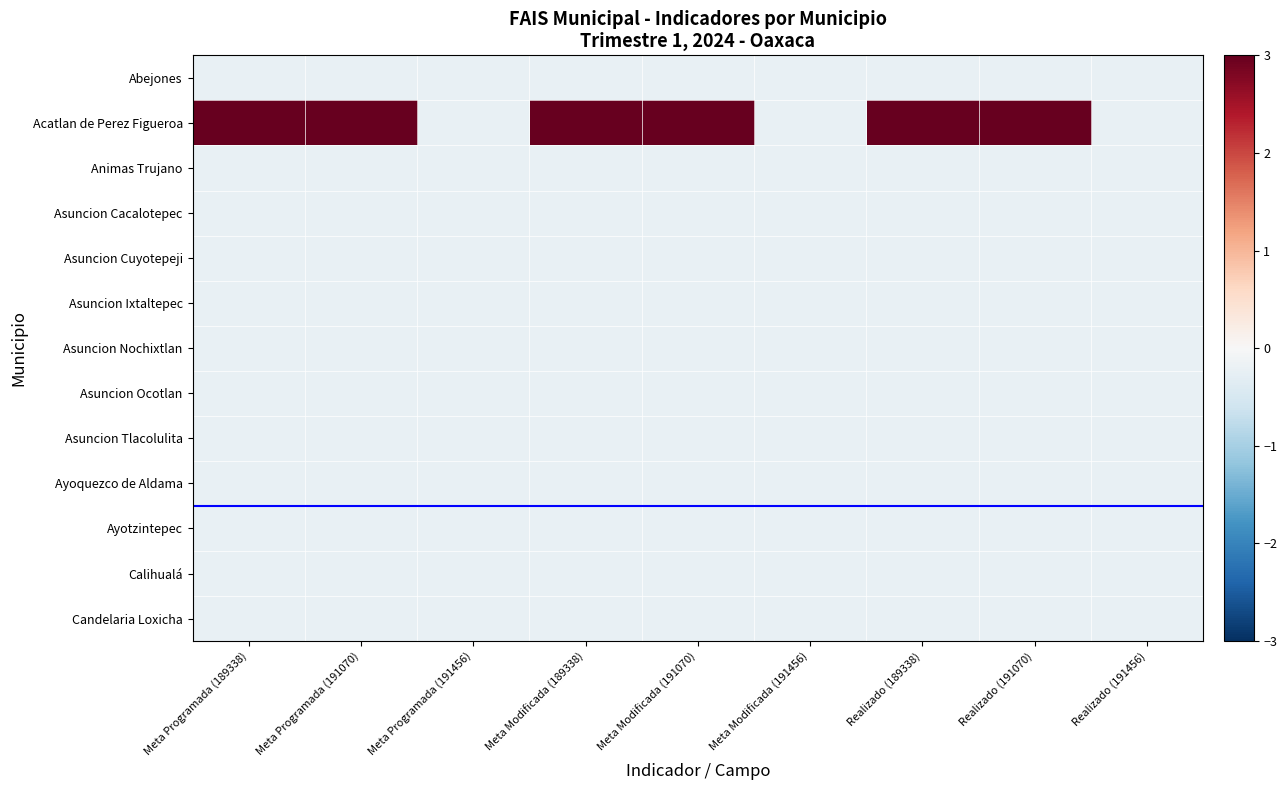

At how many categories does at least one series exceed 3?

6